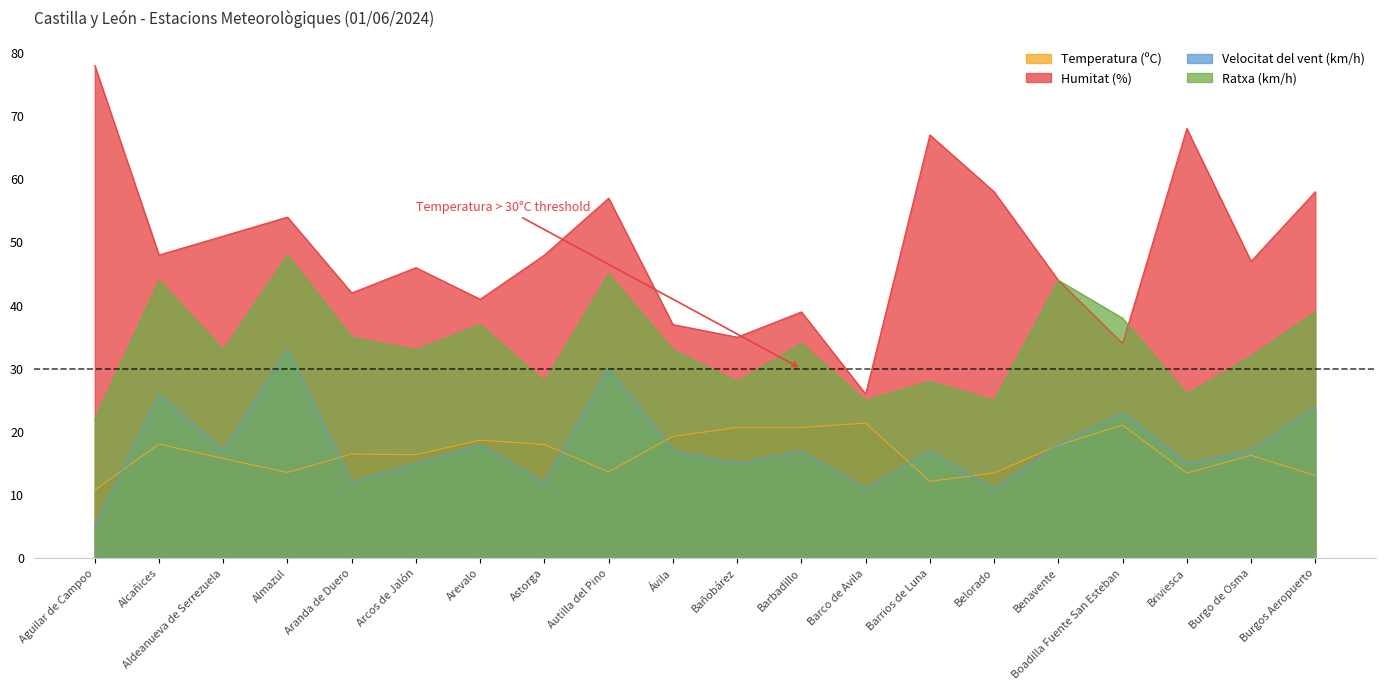

Between Autilla del Pino and Briviesca, which series saw the biggest shift?

Ratxa (km/h)